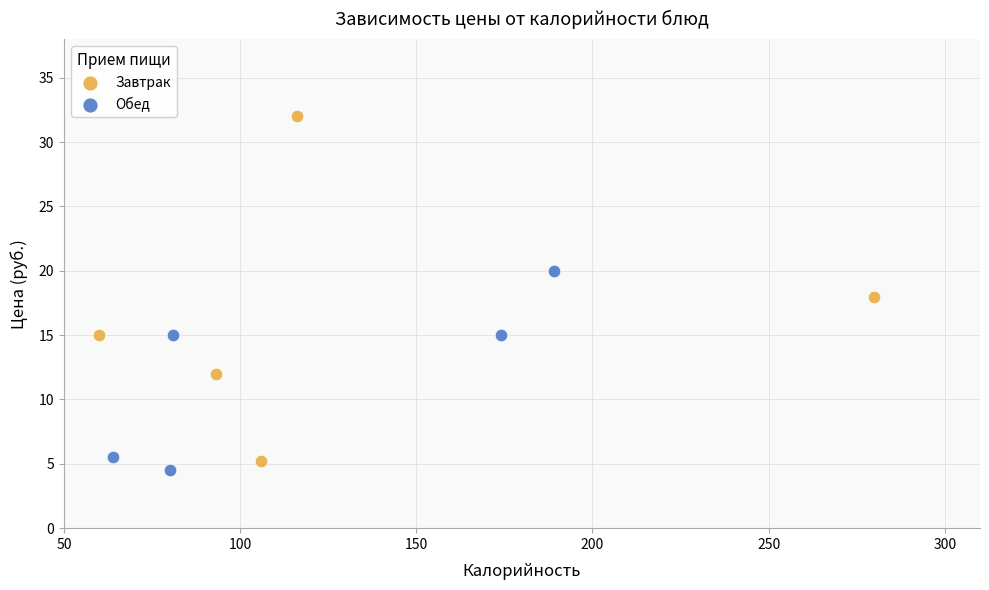

What are all the series names shown in the legend?

Завтрак, Обед